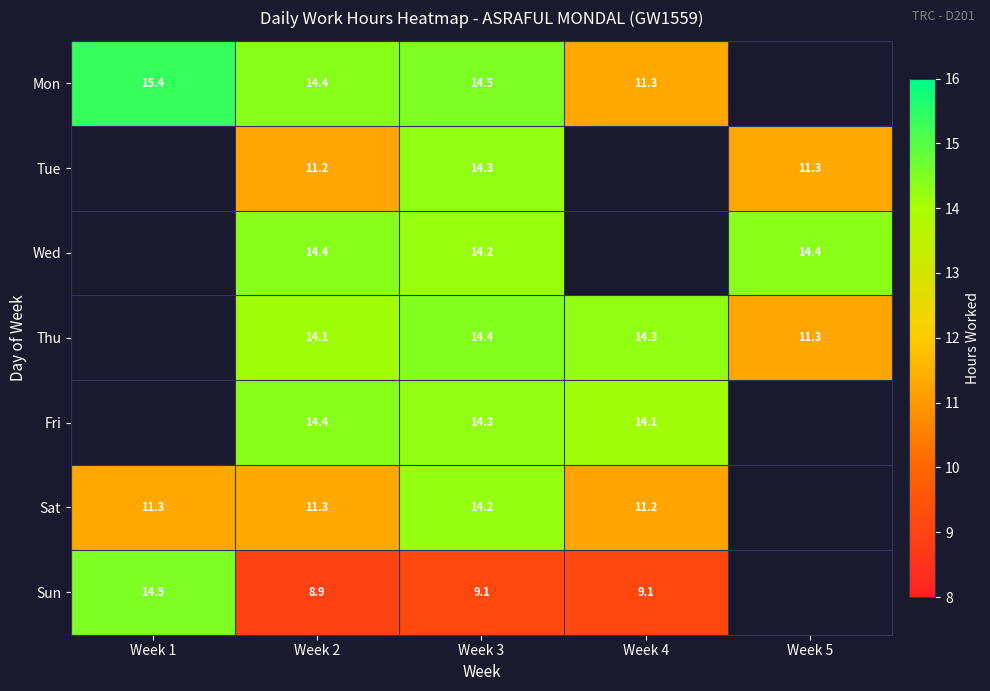

Is the value of Fri at Week 4 greater than the value of Sun at Week 4?

Yes